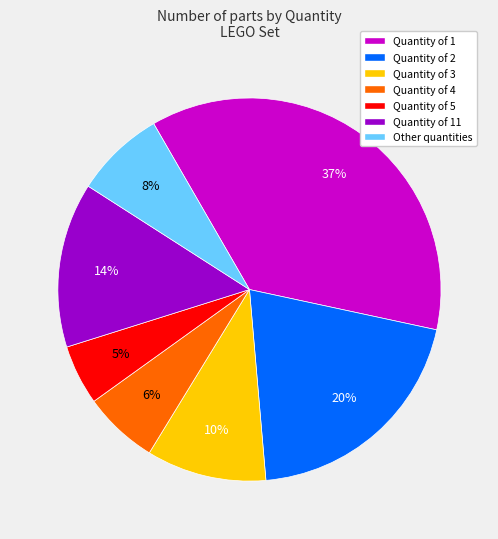

Does any single category account for the majority?

No